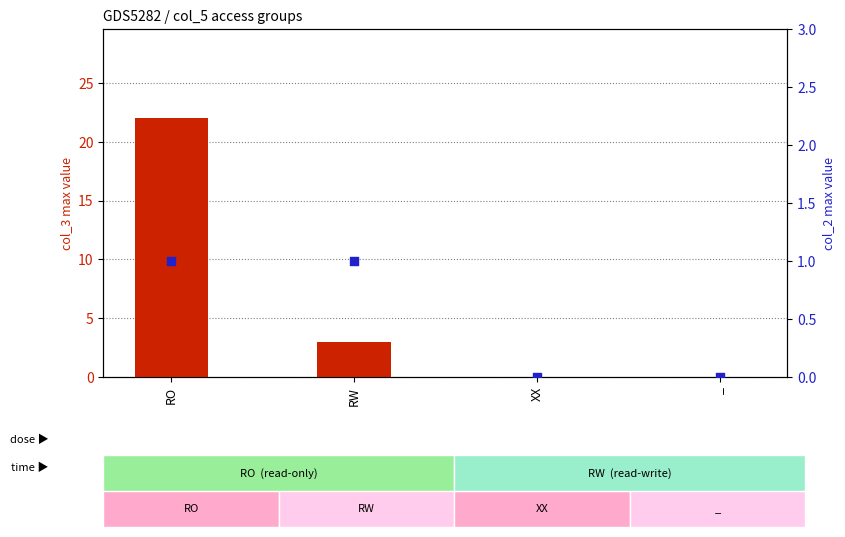

At how many categories does at least one series exceed 17?

1